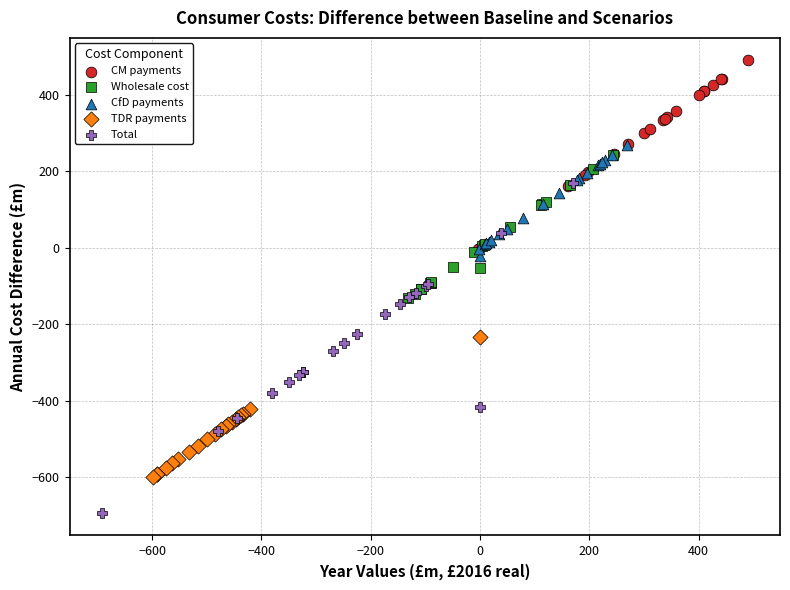

What are all the series names shown in the legend?

CM payments, Wholesale cost, CfD payments, TDR payments, Total